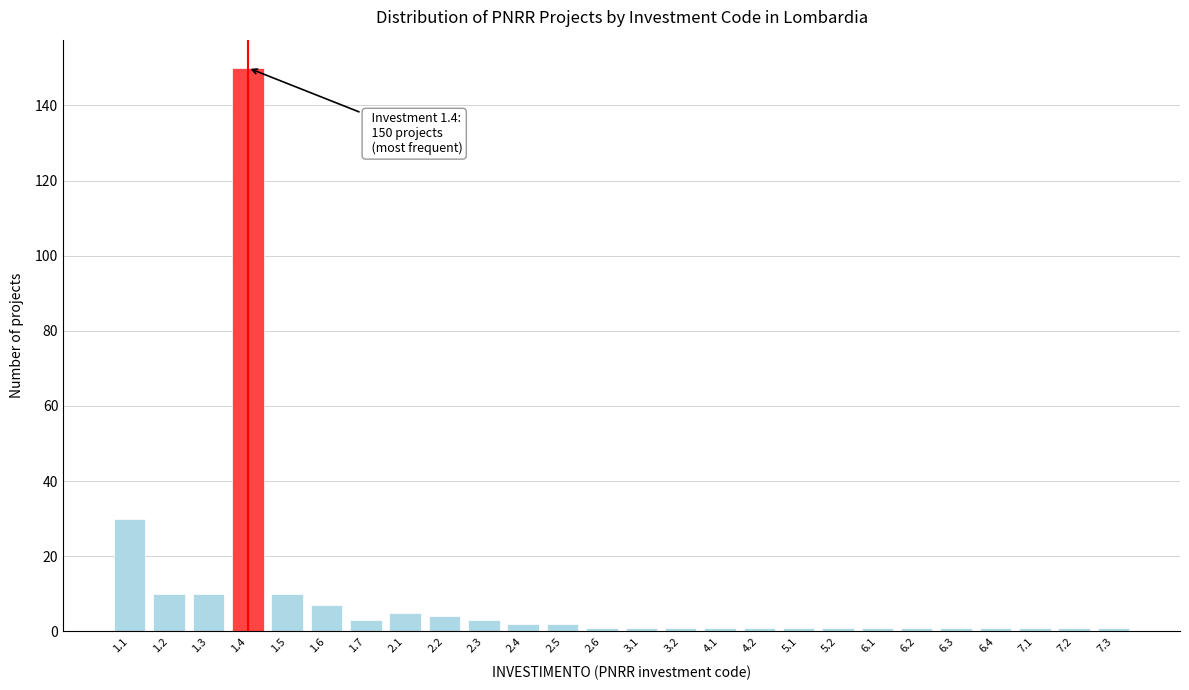

Reading left to right, extract all data points from this chart.

1.1=30	1.2=10	1.3=10	1.4=150	1.5=10	1.6=7	1.7=3	2.1=5	2.2=4	2.3=3	2.4=2	2.5=2	2.6=1	3.1=1	3.2=1	4.1=1	4.2=1	5.1=1	5.2=1	6.1=1	6.2=1	6.3=1	6.4=1	7.1=1	7.2=1	7.3=1